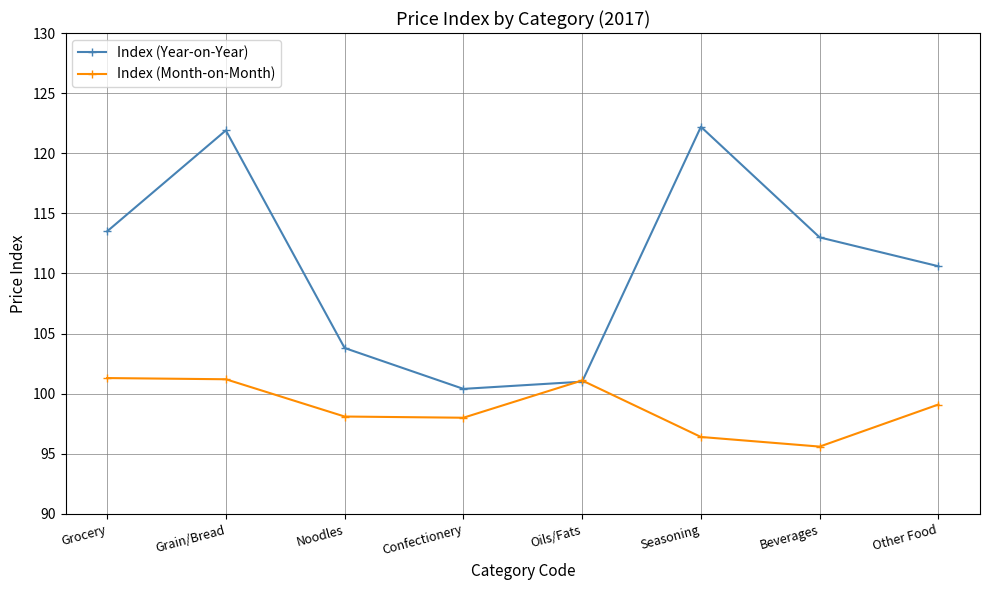

Which series has the largest range (max minus min)?

Index (Year-on-Year)